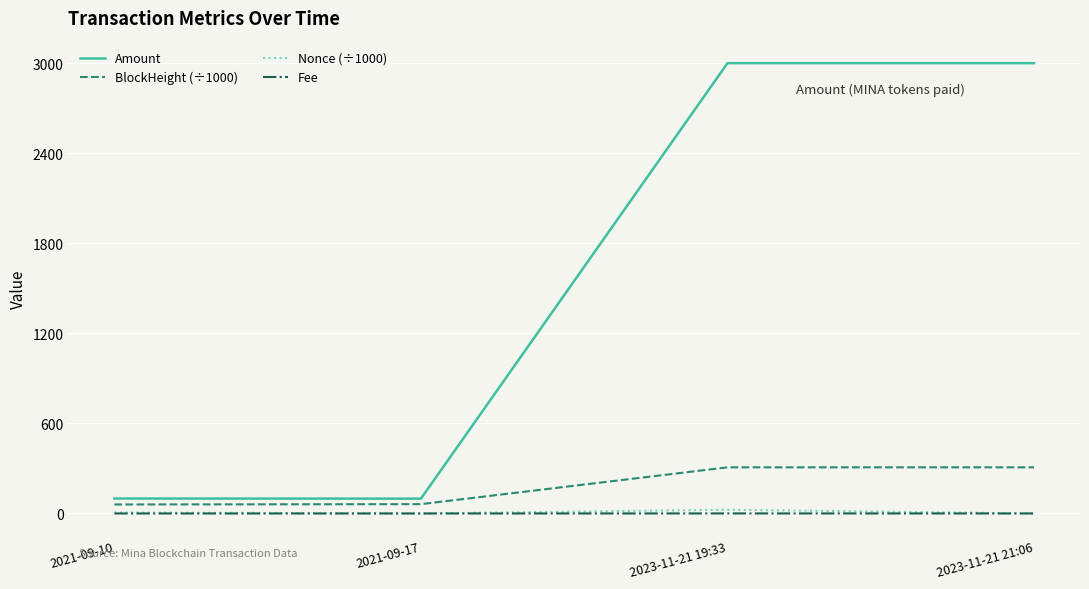

At how many categories does at least one series exceed 218?

2